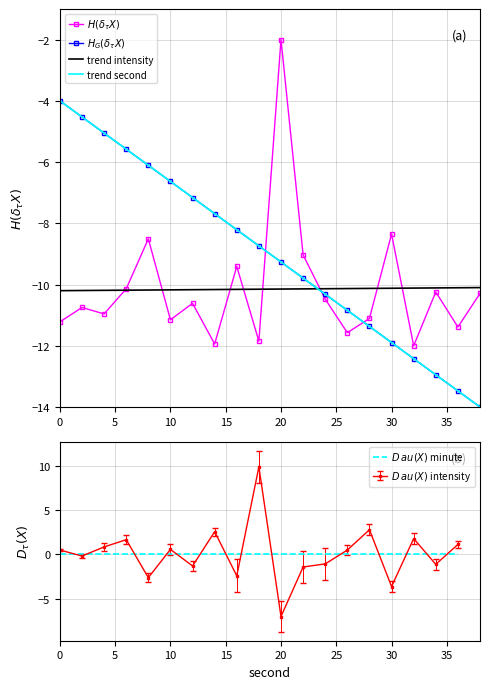

The second series shows -2.4 at 10. True or false?

False